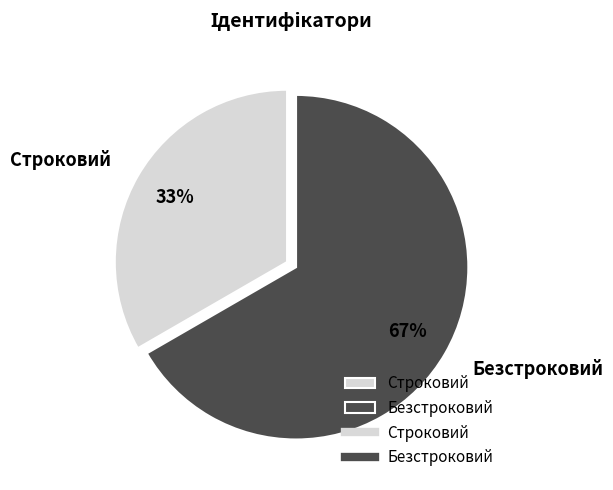

Count the number of slices in the pie.

2